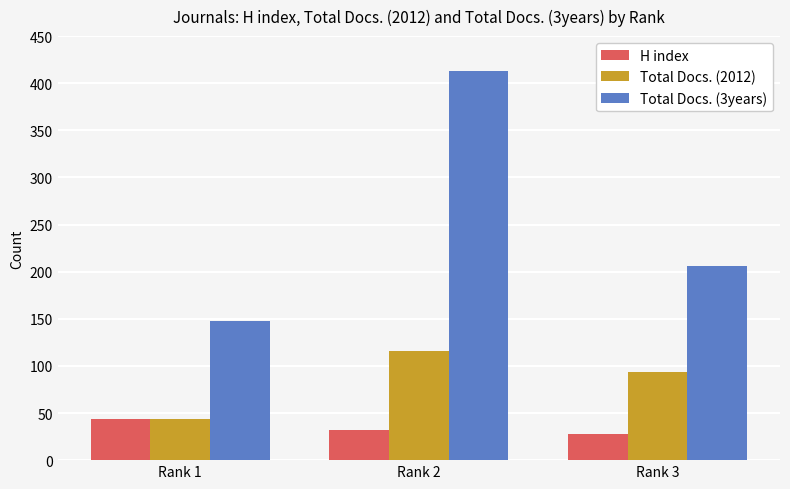

What is the total value across all series at Rank 2?

561